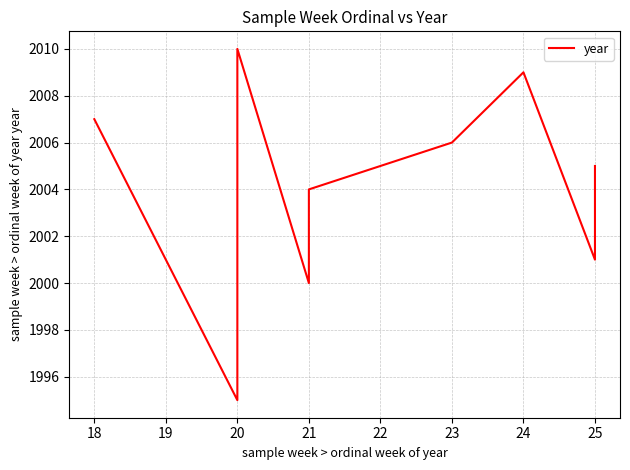

At which label is the value closest to 2002?

25